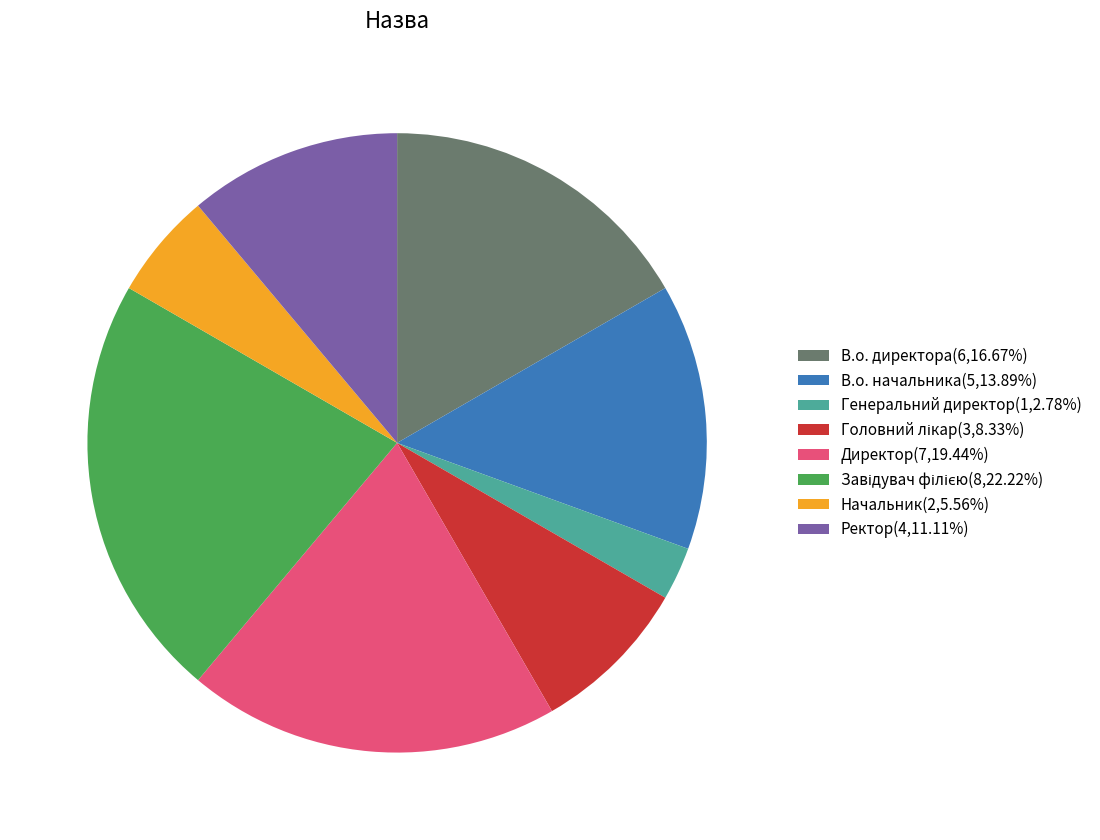

Count the number of slices in the pie.

8